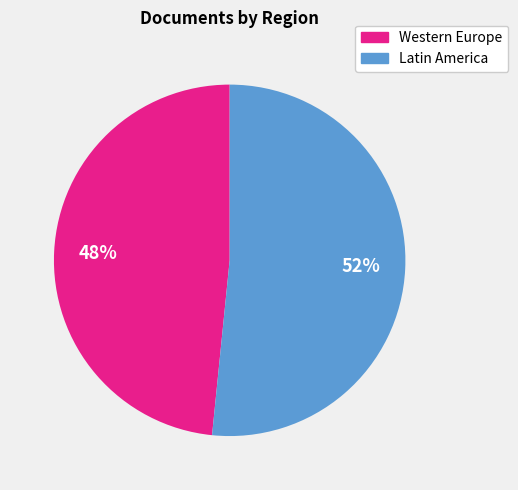

Does any single category account for the majority?

Yes